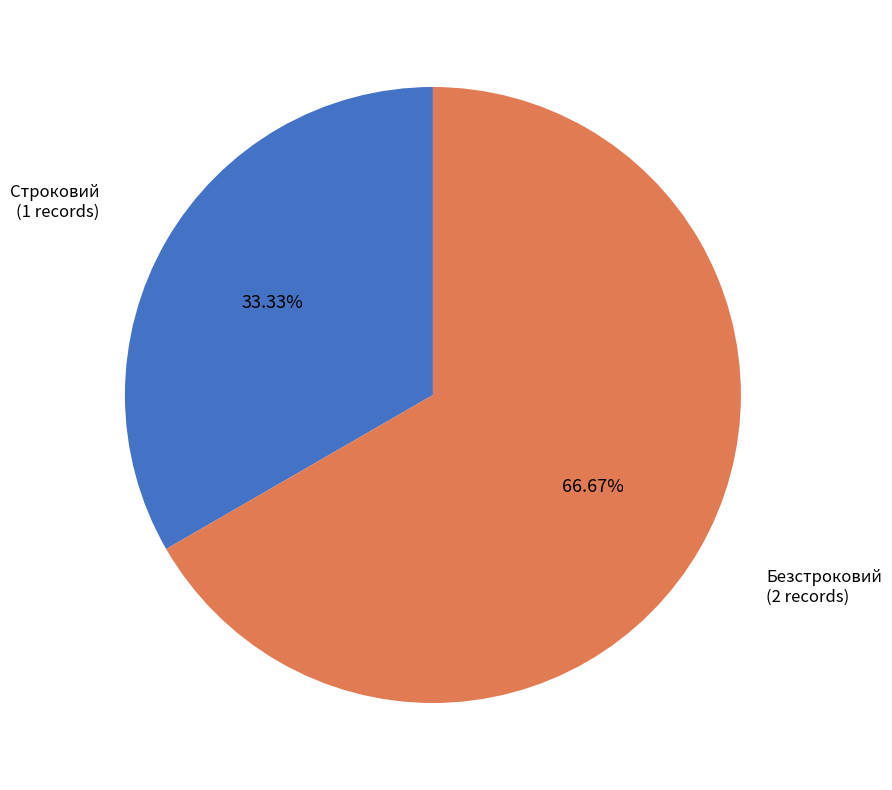

How many segments does this pie chart have?

2